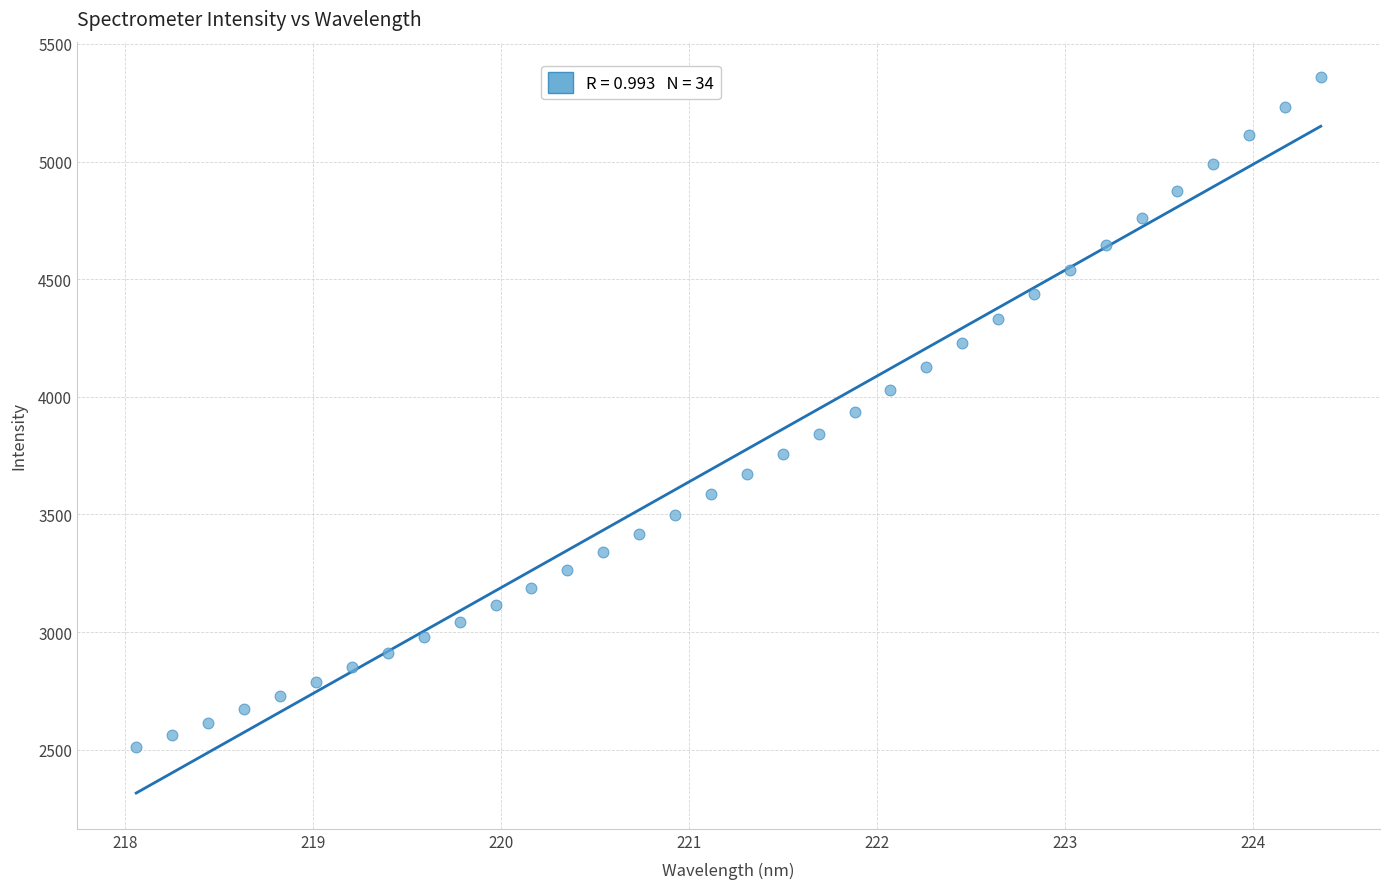

What is the range of X values (max minus min)?

6.3